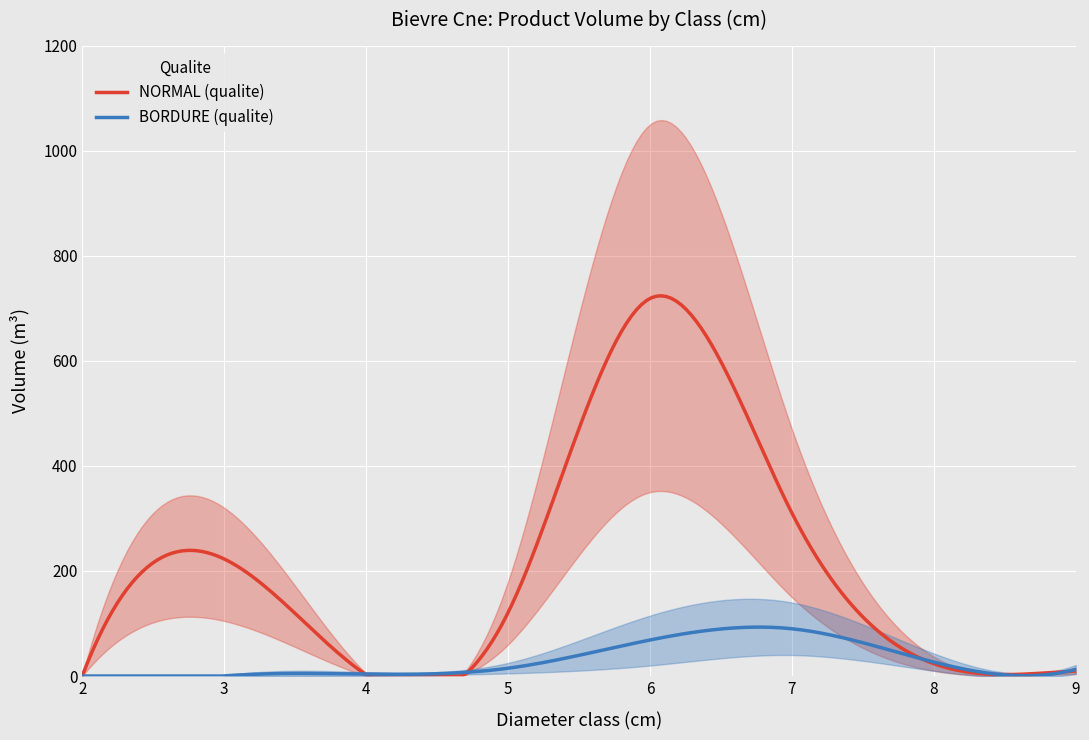

How many values in the NORMAL_nbre series exceed 7?

3